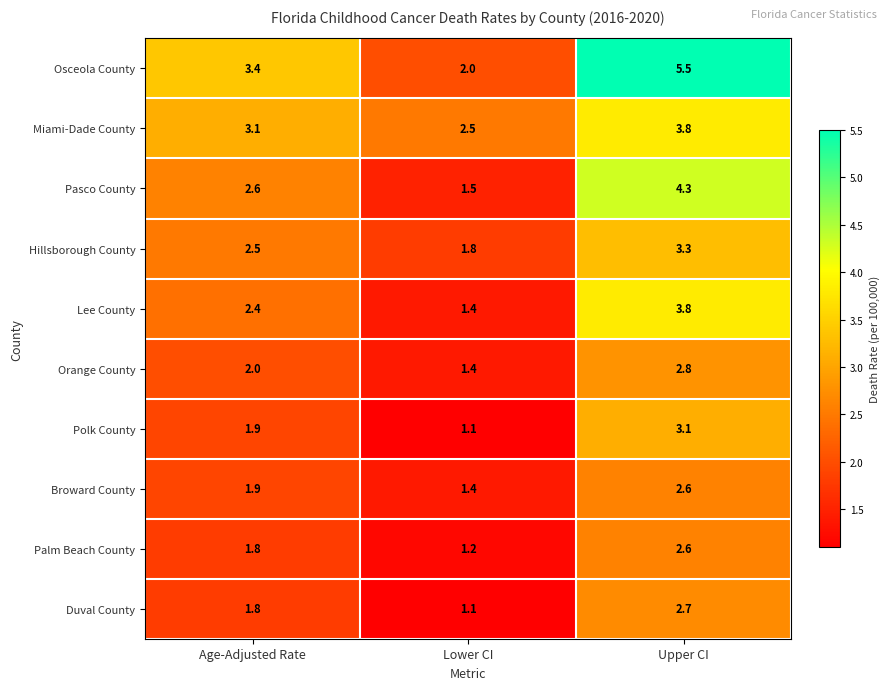

How many data points does each series have?

3